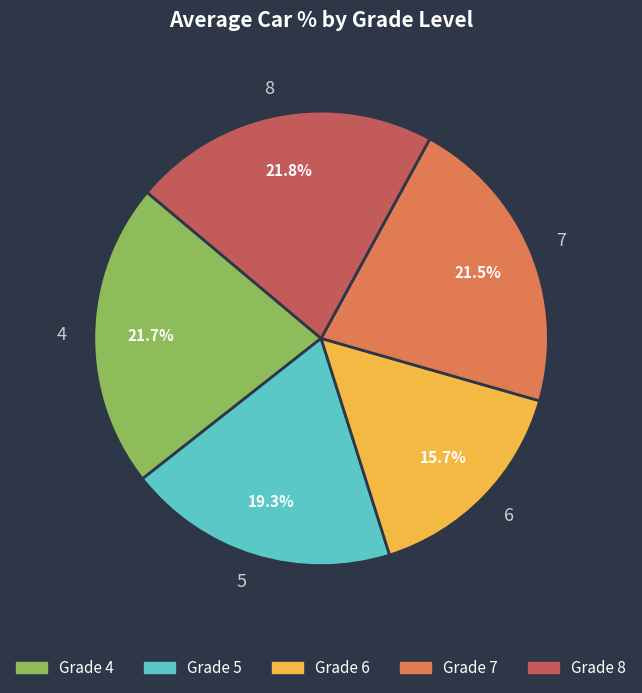

Is 6 the majority of the pie?

No